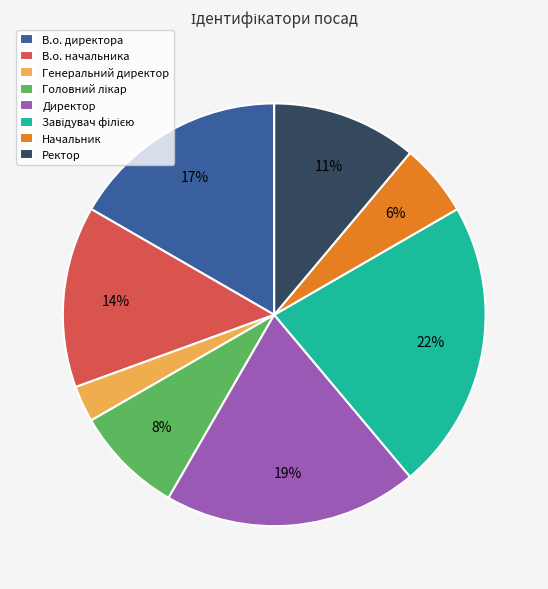

True or false: Ректор accounts for 11% of the total.

True